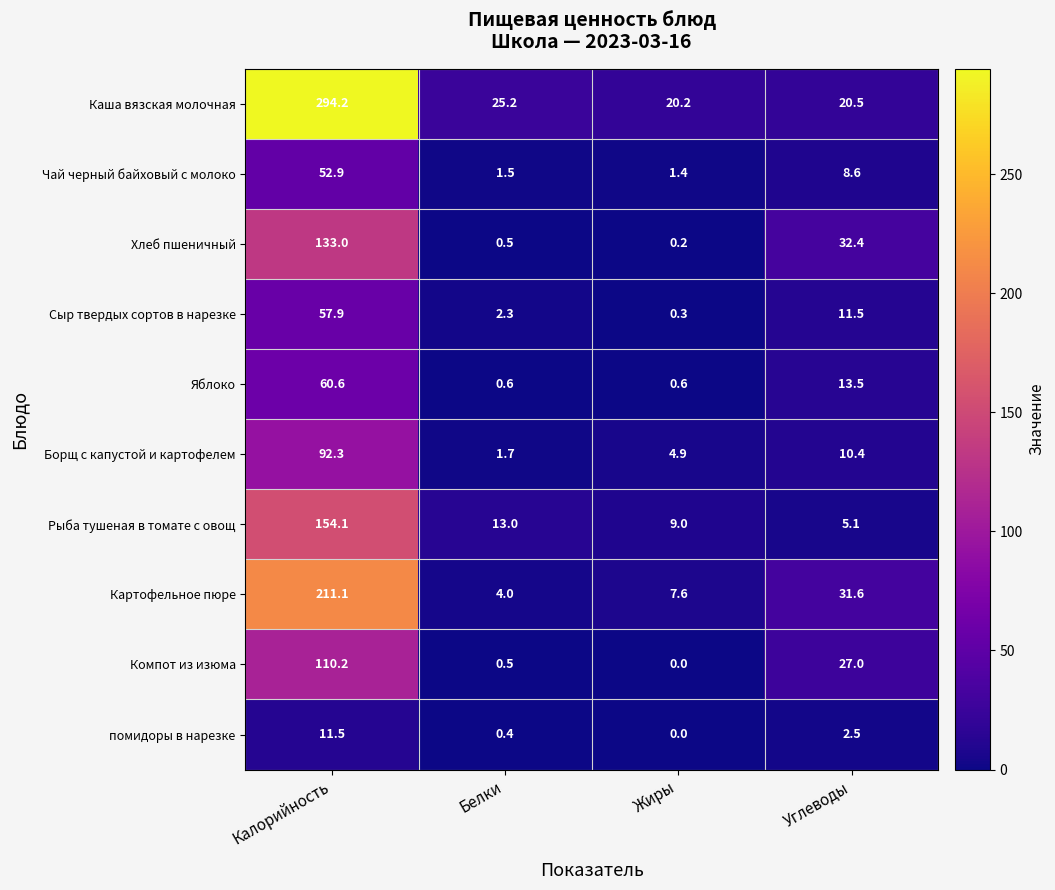

At which category is the sum across all series the highest?

Калорийность